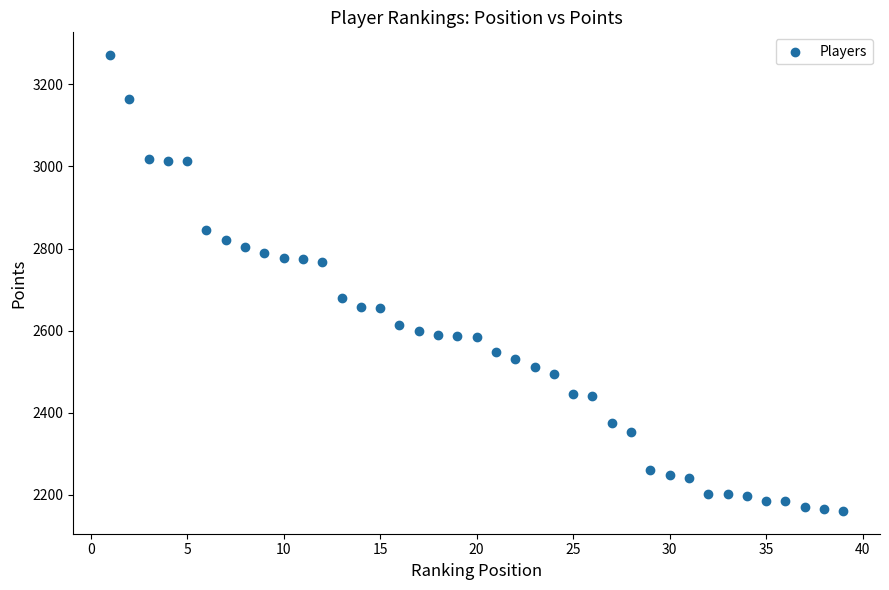

What is the range of X values (max minus min)?

38